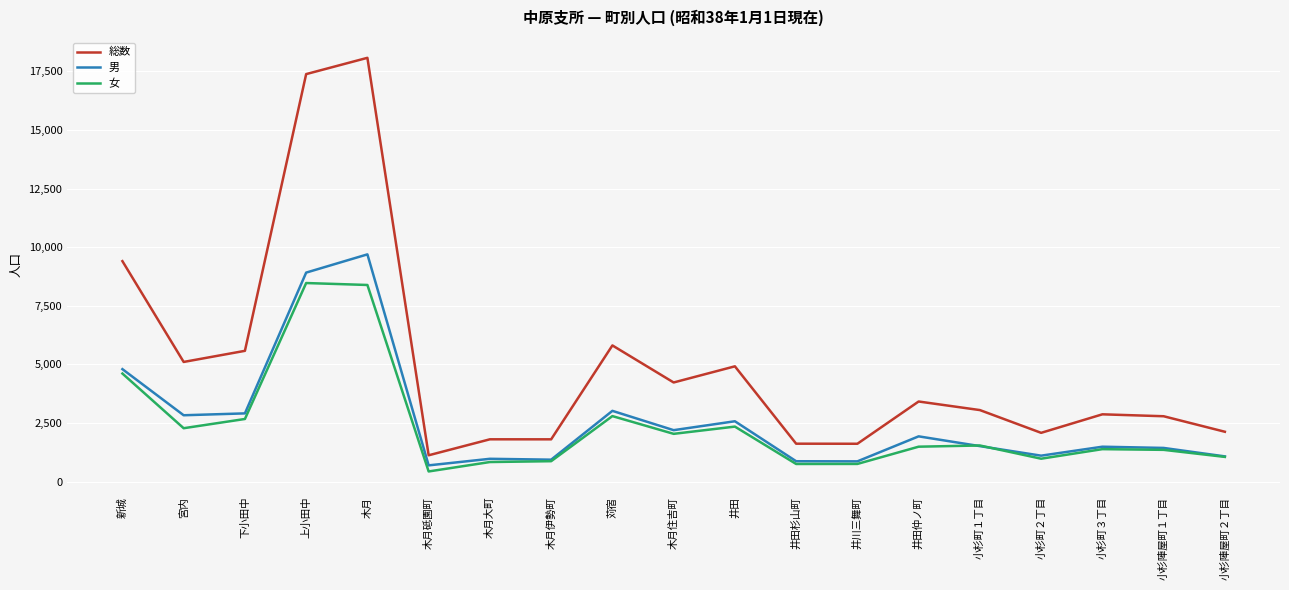

What is the smallest value displayed?

430